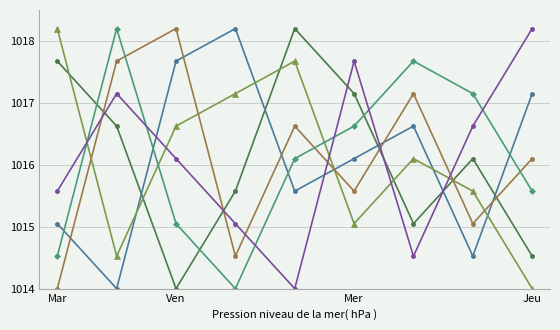

What is the maximum value shown in the chart?

1018.2